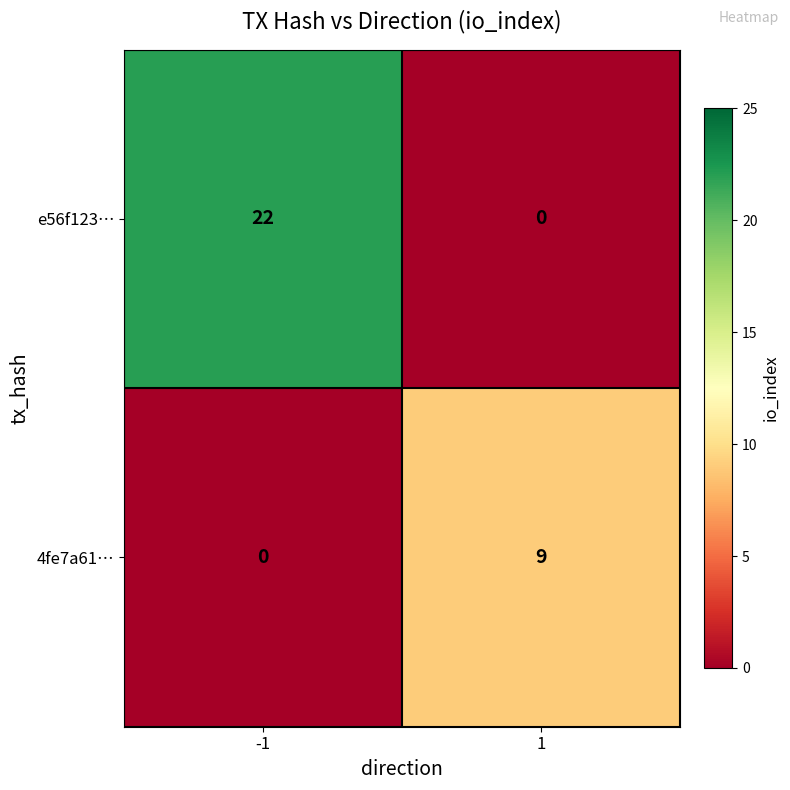

True or false: e56f123… has a value of 29 at -1.

False